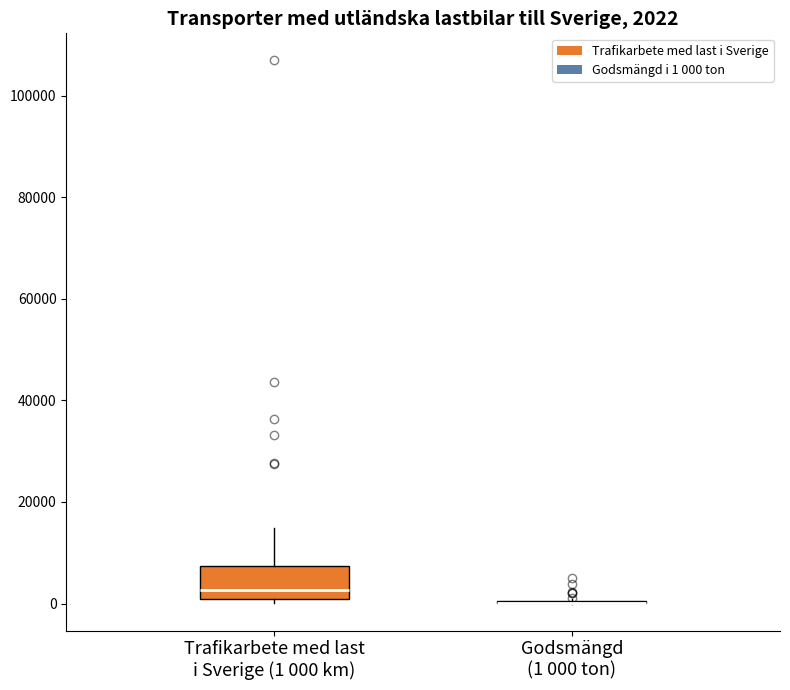

Comparing the boxes themselves (not the whiskers), which one is the tallest?

Trafikarbete med last i Sverige (1 000 km)